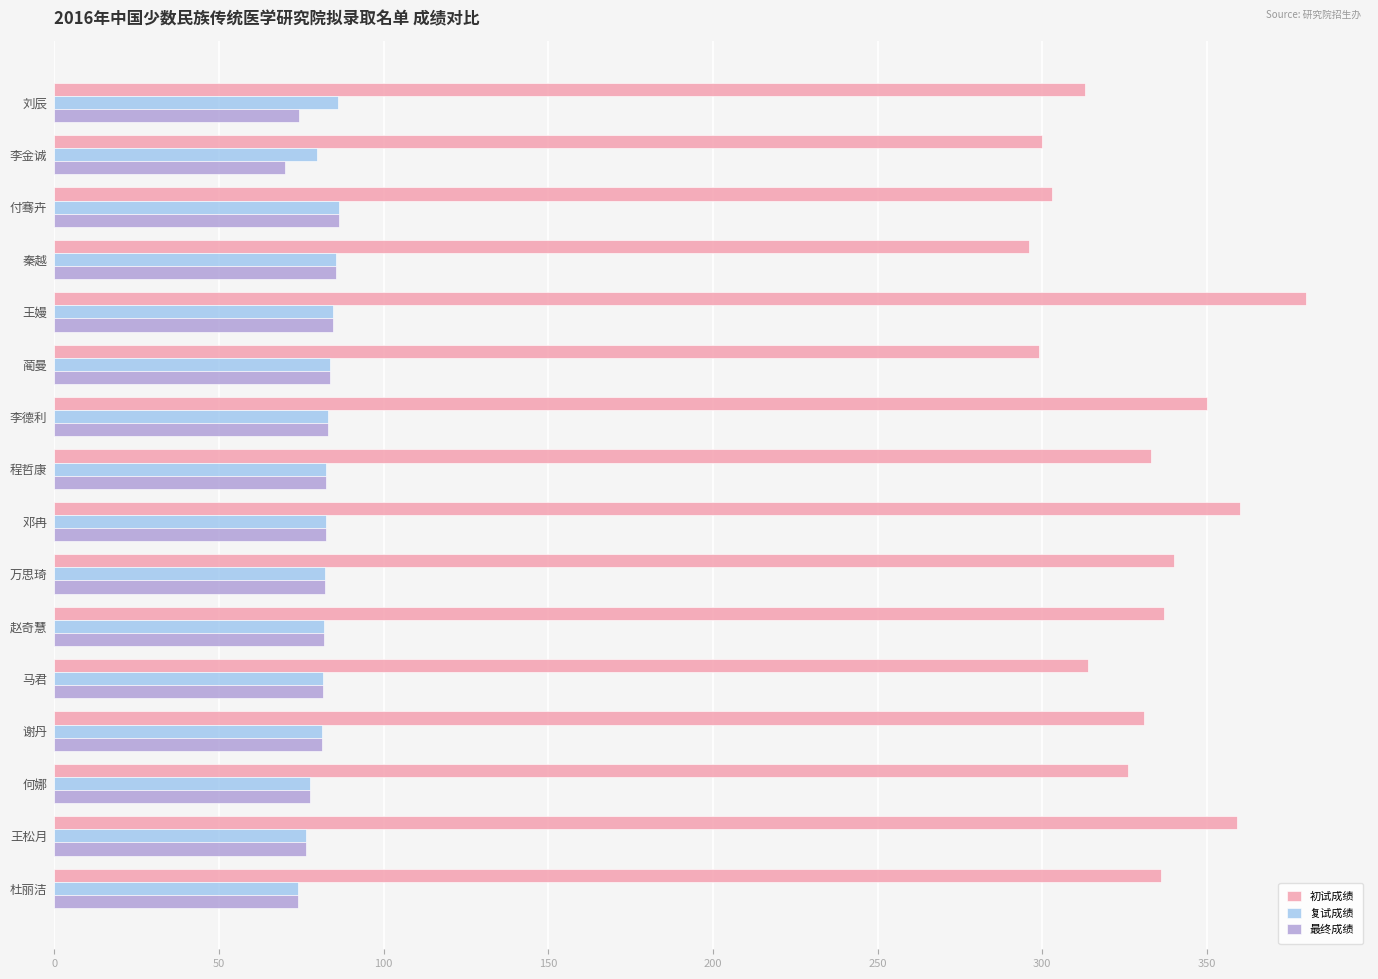

Which series has the widest spread of values?

初试成绩